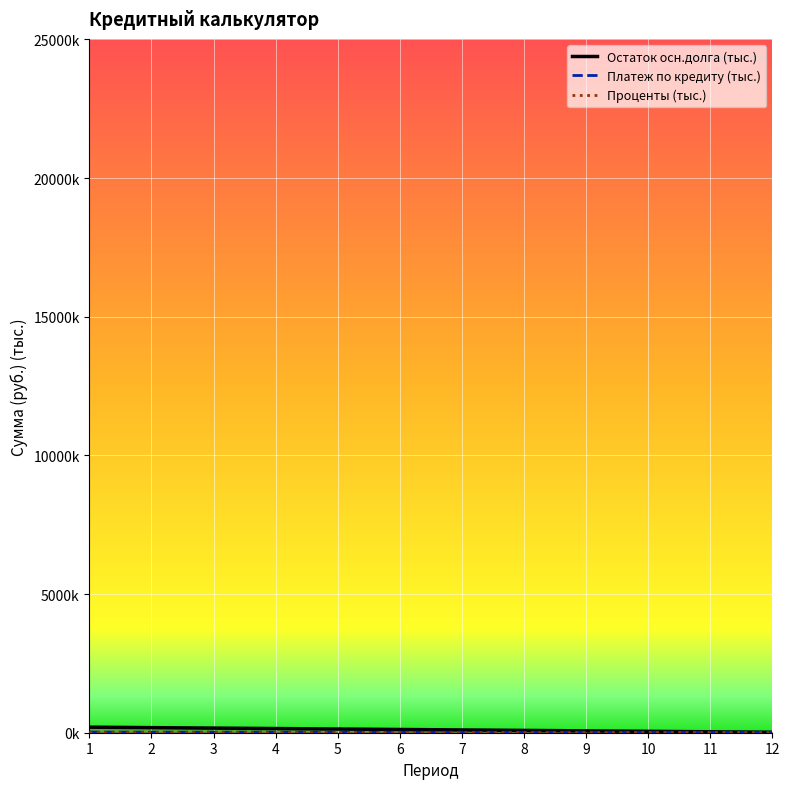

How many values in the Проценты series exceed 1?

9